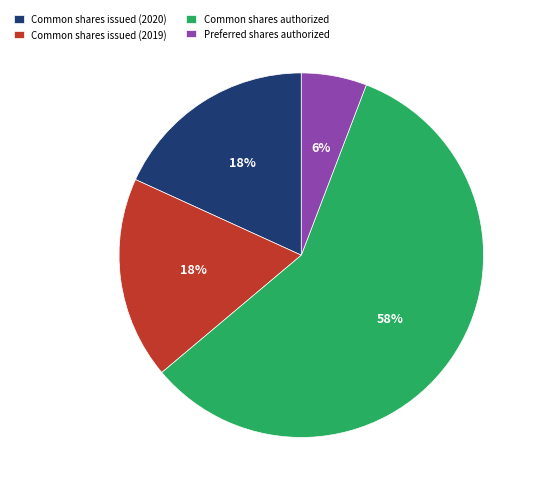

Approximately how many times larger is the value at Common shares issued (2019) compared to Common shares authorized?

0.3